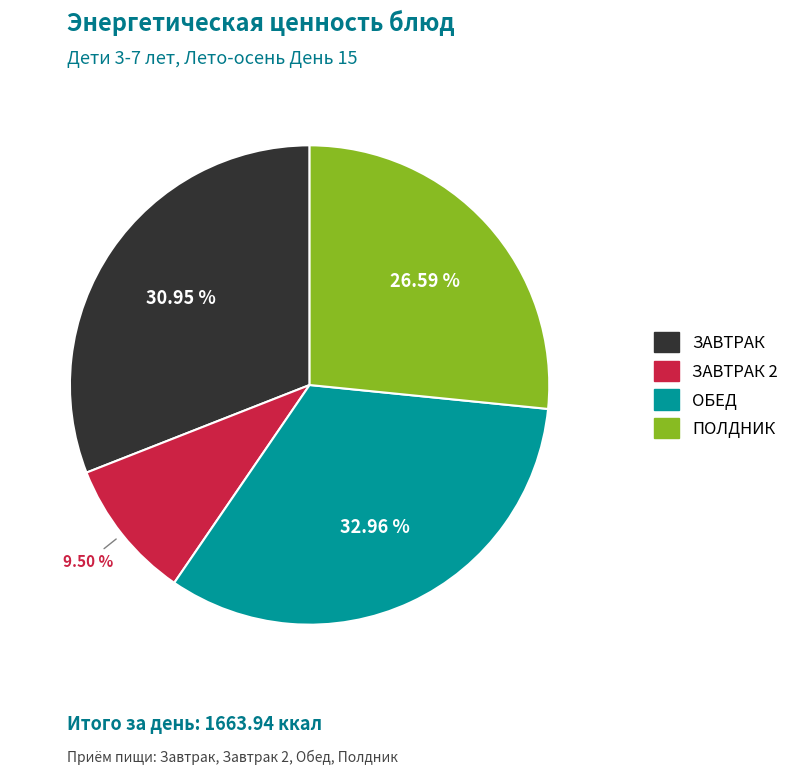

To the nearest percent, what is the difference between the ОБЕД and ЗАВТРАК slice percentages?

2%